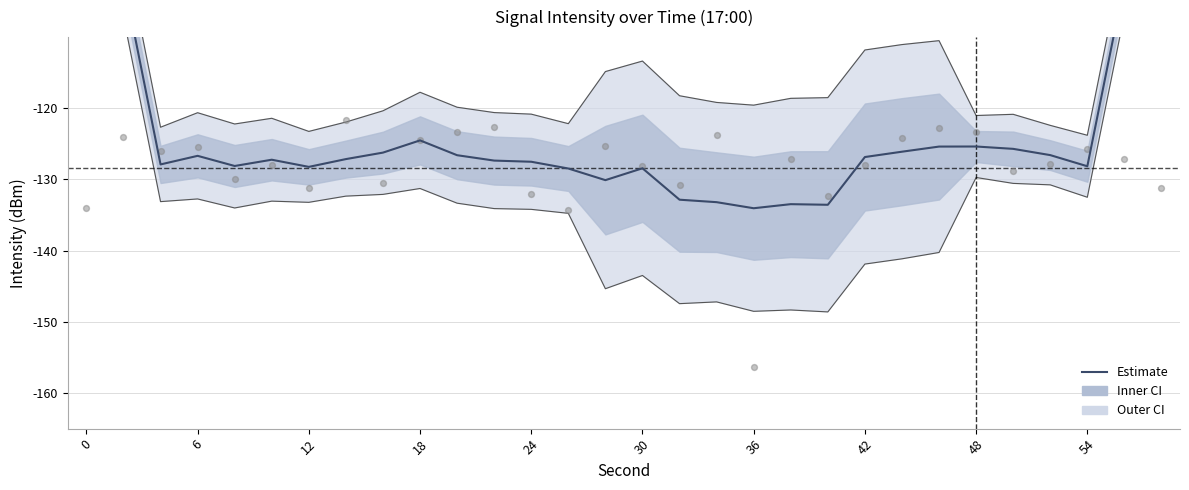

What is the change in value from 18 to 48?

+1.2